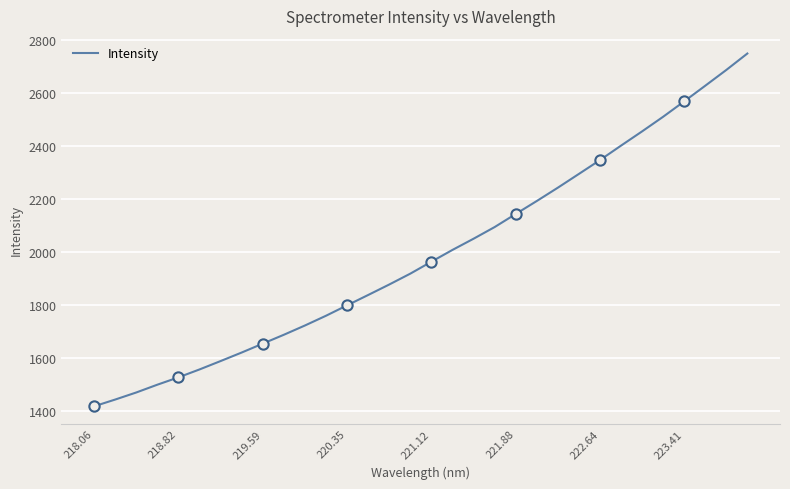

What is the difference between the maximum and minimum values?

1331.4